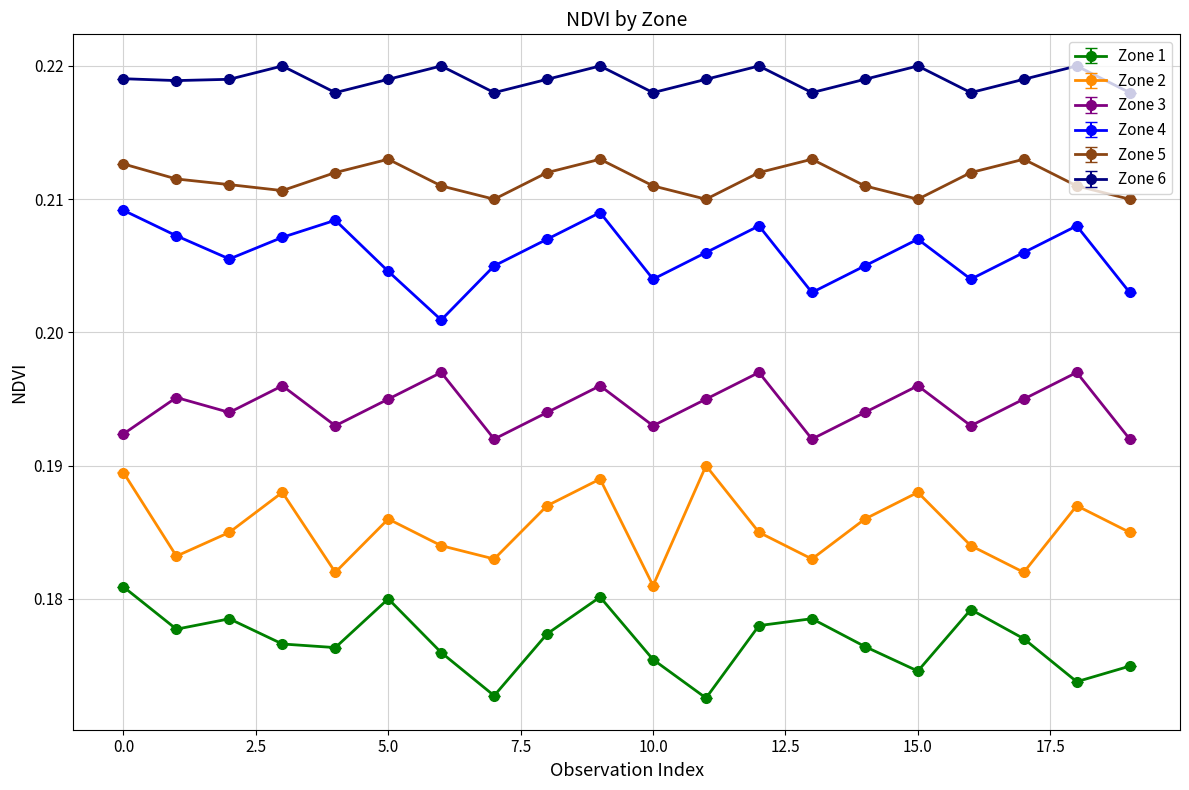

At how many categories does at least one series exceed 0?

20